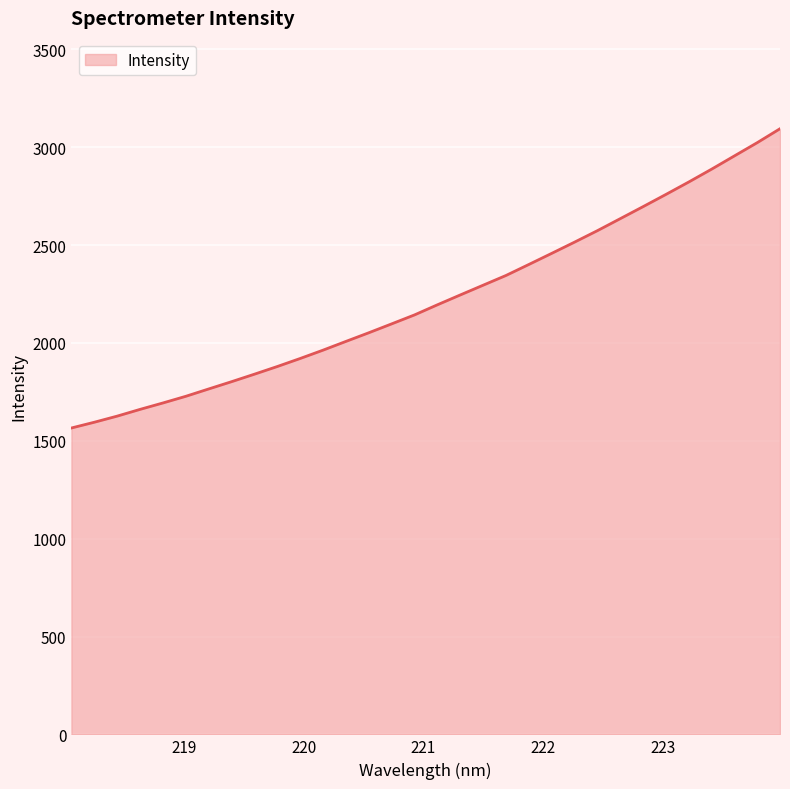

What is the minimum value shown in the chart?

1565.7